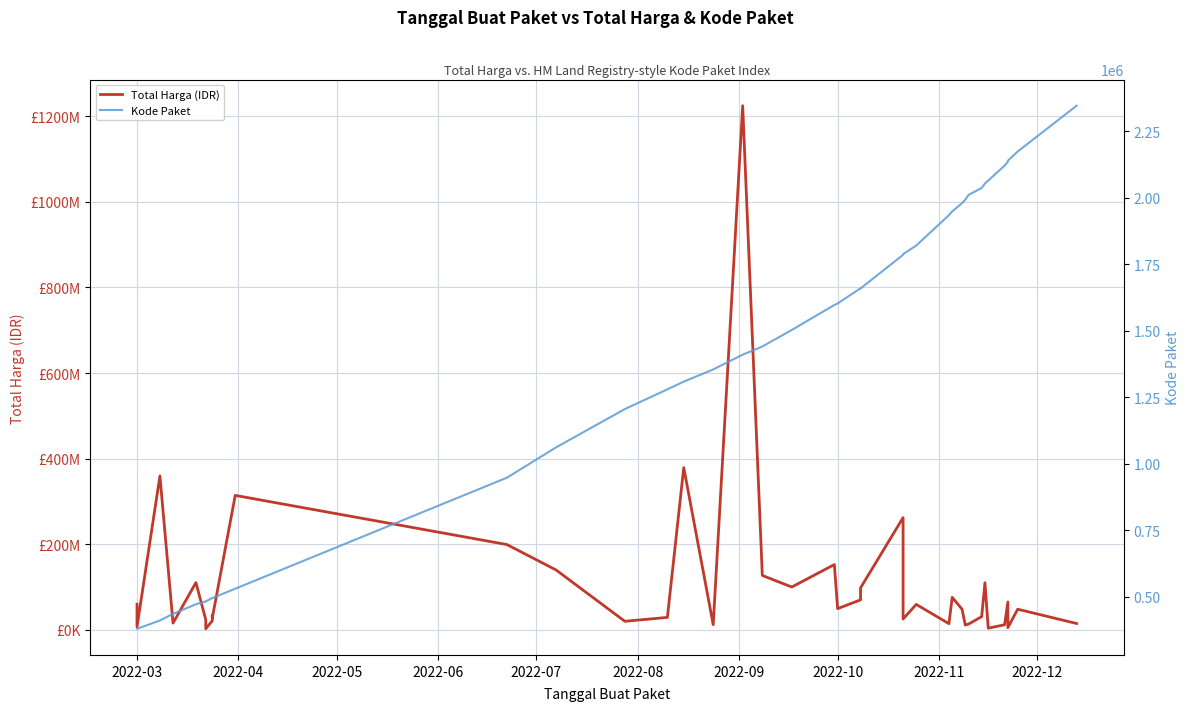

Reading left to right, list all the values displayed in this chart.

Total Harga (IDR): 59935000	6936000	359500000	15787200	110389990	23680800	2395750	21231000	34132505	27720000	314121780	199200000	139800000	19950000	29000000	379075000	12000000	1224682000	127000000	100000000	152477000	49478000	70000000	98000000	262118150	25200000	59375000	14400000	75920000	48140000	11100000	13442000	30800000	110000000	3825000	11800000	65000000	5093000	48140000	14750000
Kode Paket: 378667	378630	409855	434878	470979	481528	481472	494589	494126	494315	529386	947278	1061266	1205257	1279649	1308563	1354517	1409947	1440709	1502912	1597005	1602603	1659934	1659185	1785781	1788370	1820441	1935089	1949122	1980186	1993460	2011140	2037404	2053931	2065183	2121450	2135660	2139573	2174549	2346755